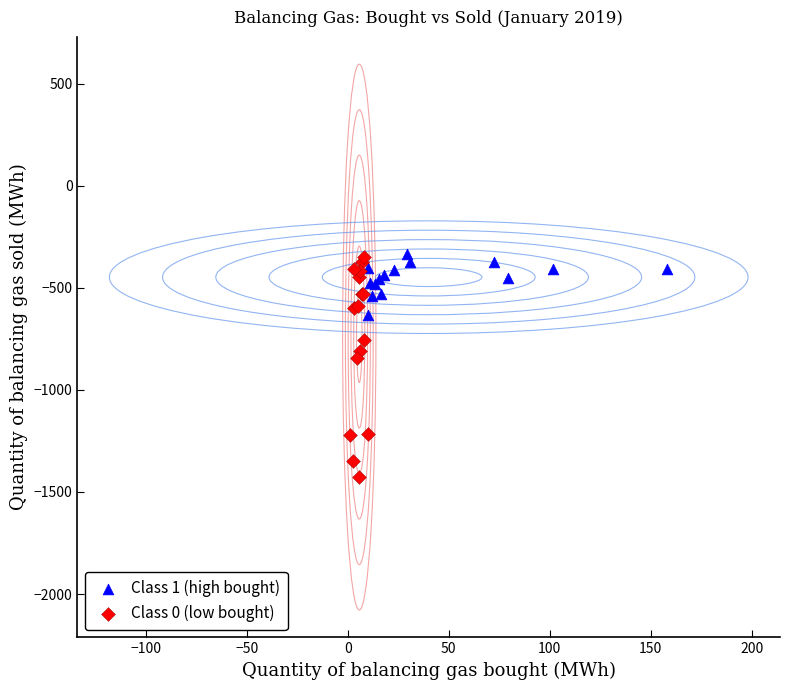

Which series has the widest spread of Y values?

Class 0 (low bought)